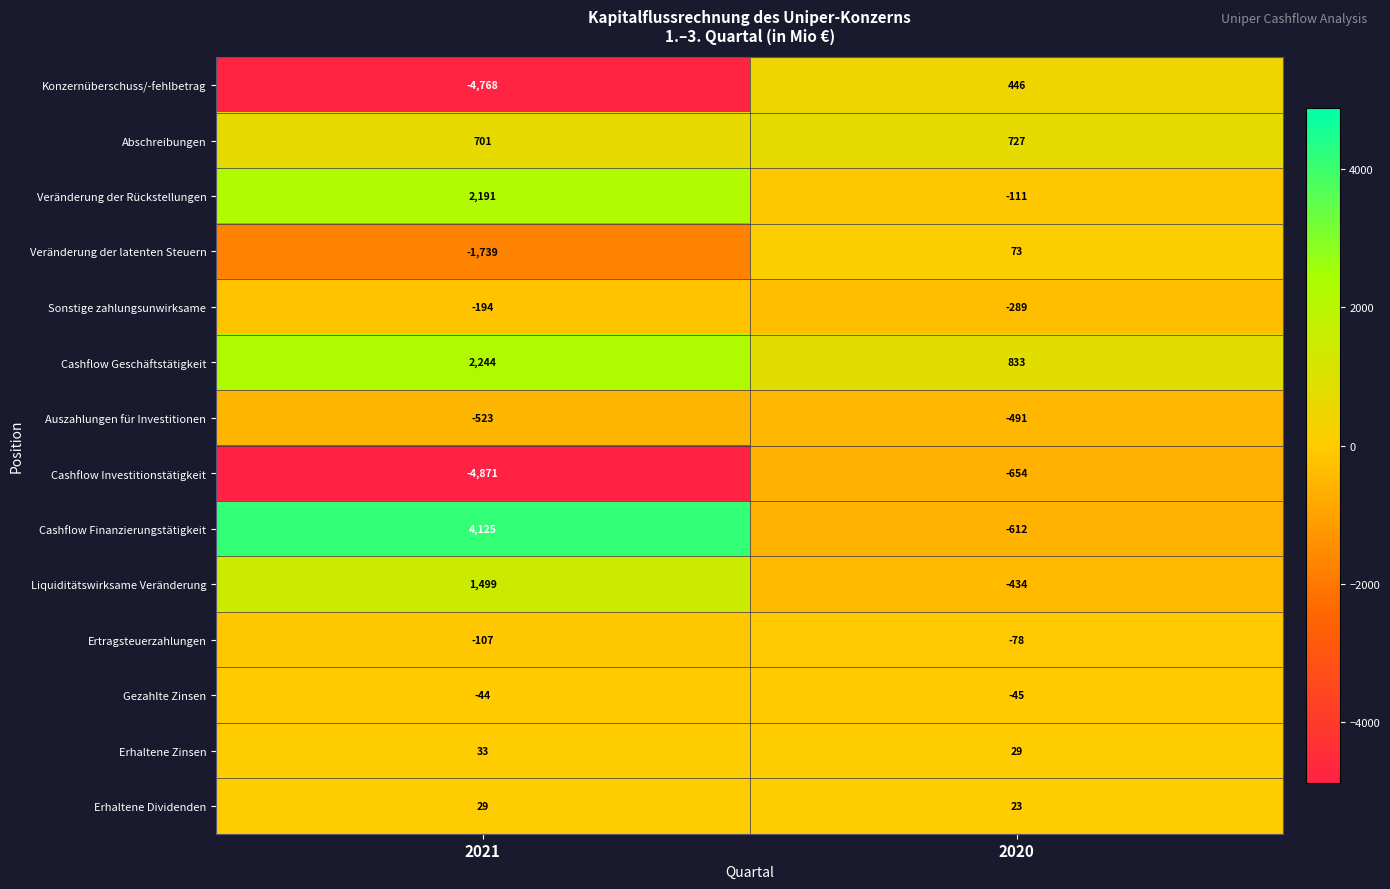

Rank the categories by Sonstige zahlungsunwirksame value from lowest to highest.

2020, 2021